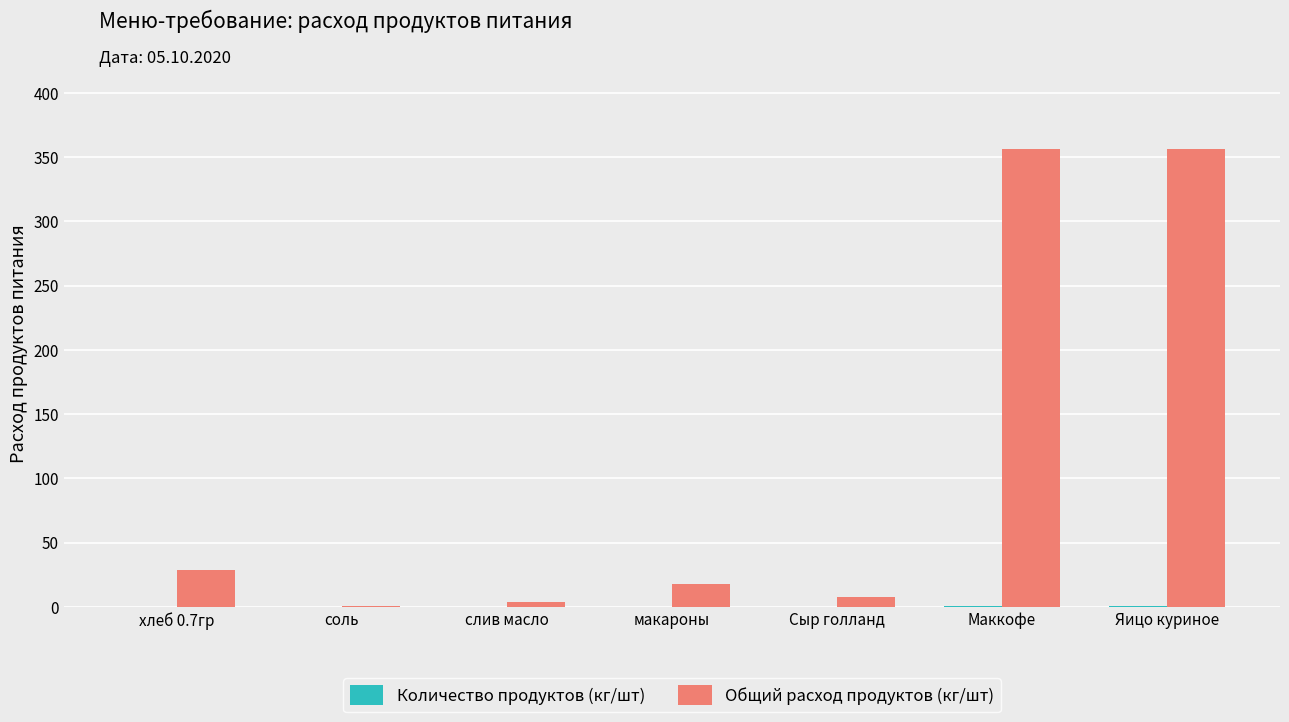

Is it true that Общий расход продуктов (кг/шт) equals 356.0 at Маккофе?

True